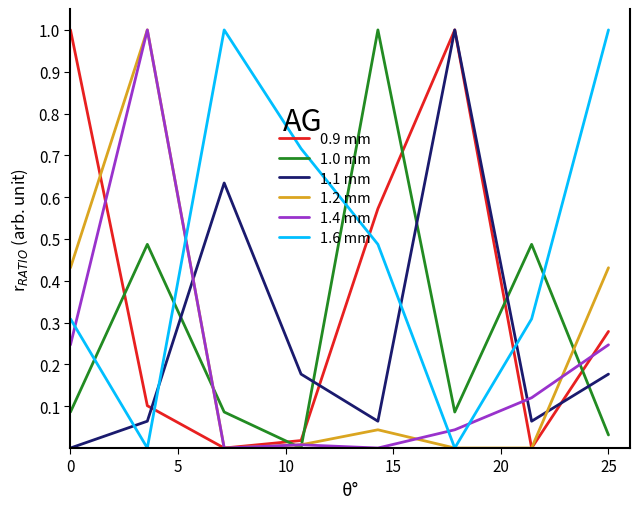

True or false: 1.1 mm and 1.2 mm cross at least once.

True